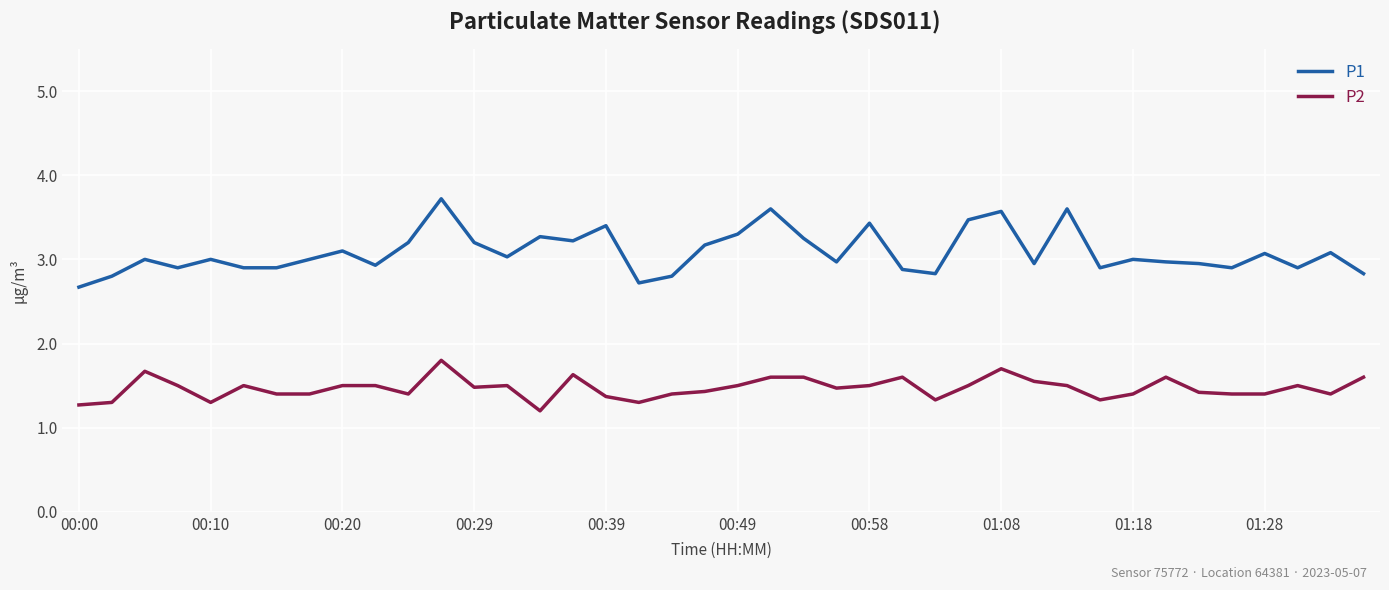

Rank the series by their average value, from lowest to highest.

P2, P1